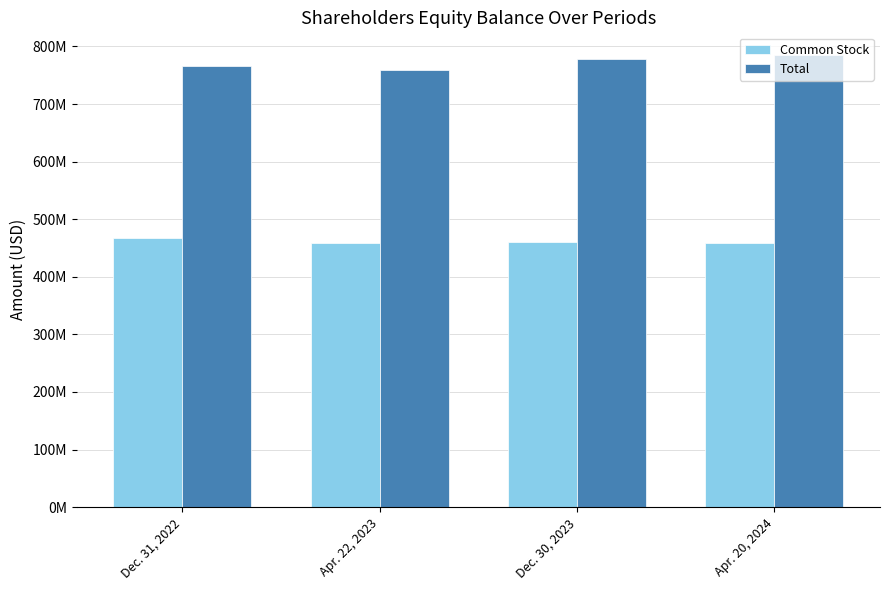

What are all the series names shown in the legend?

Common Stock, Total